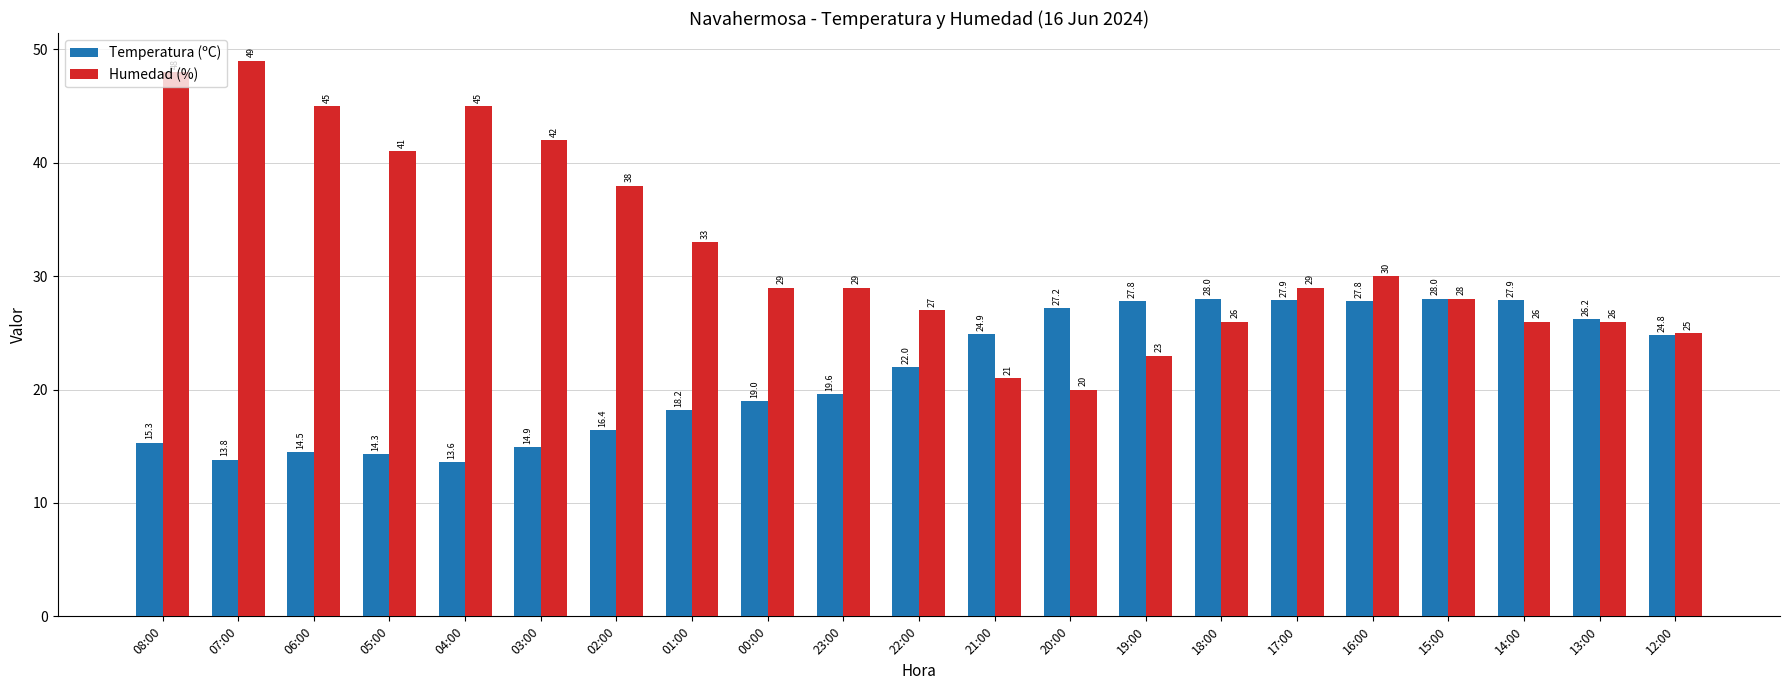

Between 04:00 and 15:00, which series saw the biggest shift?

Humedad (%)